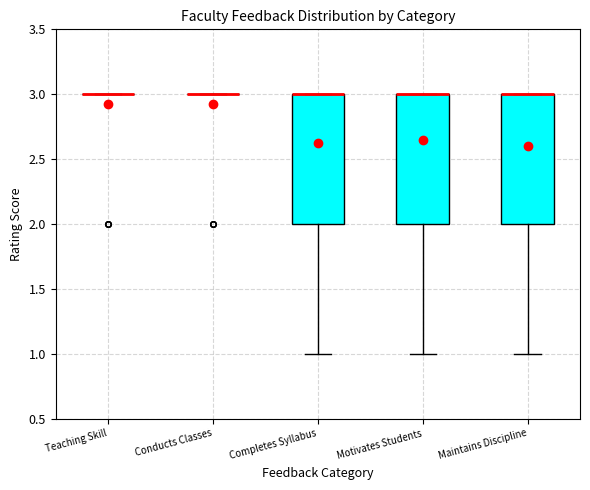

Reading left to right, read every box against the y-axis: the position of its median line, the range the box covers, and the ends of its whiskers. The values are not printed on the chart, so give them approximately, as read against the axis.

Teaching Skill: box collapsed to a line at 3, whiskers 3 to 3
Conducts Classes: box collapsed to a line at 3, whiskers 3 to 3
Completes Syllabus: median 3 (drawn on the box's upper edge), box 2 to 3, whiskers 1 to 3
Motivates Students: median 3 (drawn on the box's upper edge), box 2 to 3, whiskers 1 to 3
Maintains Discipline: median 3 (drawn on the box's upper edge), box 2 to 3, whiskers 1 to 3